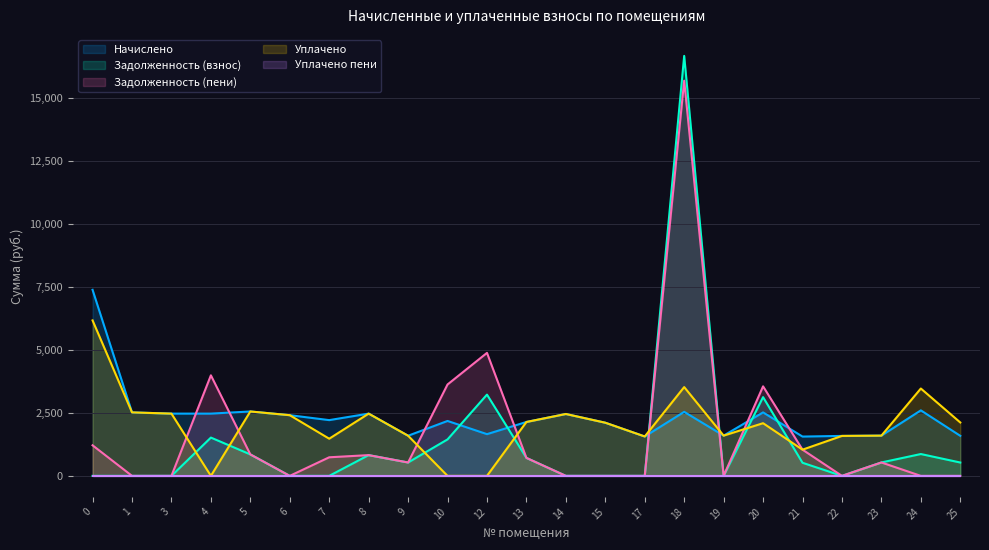

What is the total value across all series at 13?

5702.6